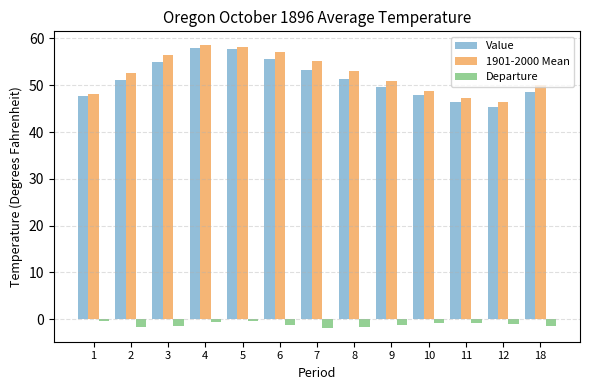

The value of Departure at 3 is -1.4. True or false?

True